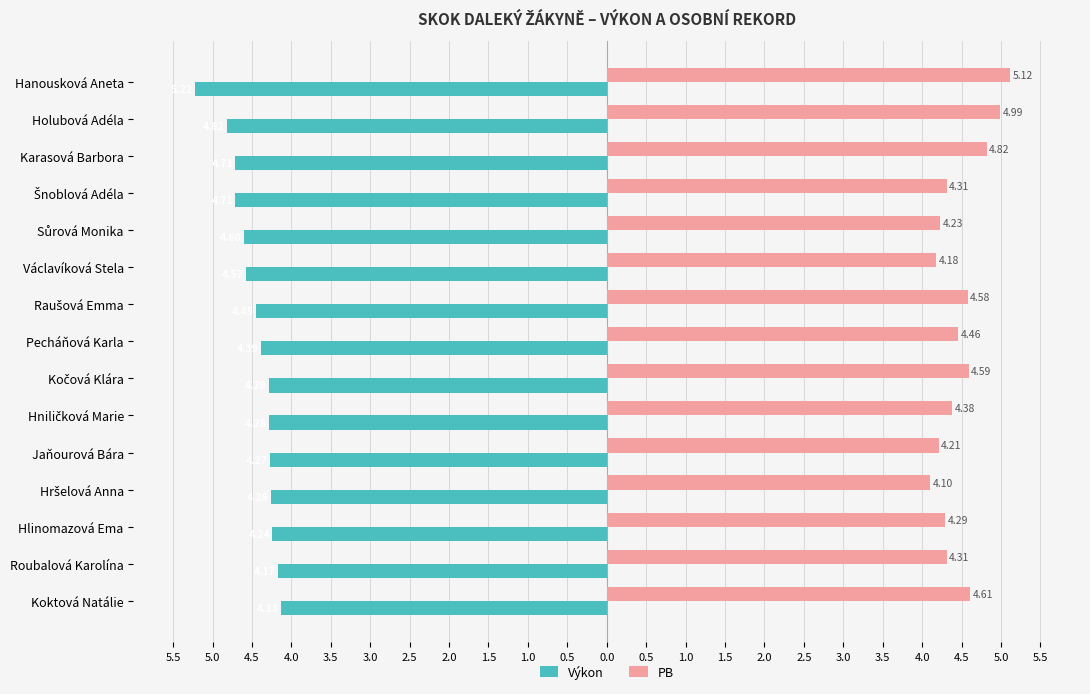

What are all the series names shown in the legend?

Výkon, PB